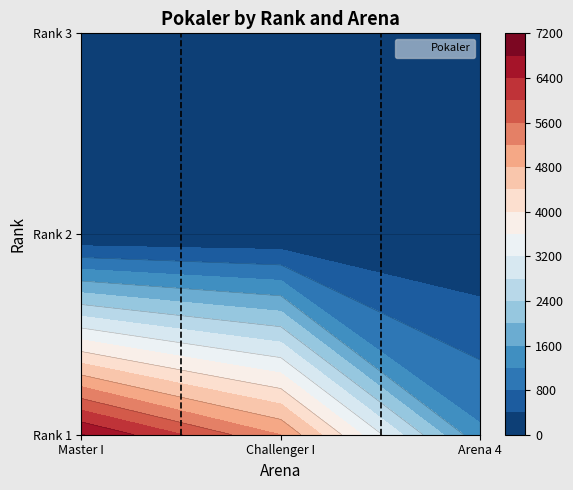

Rank the series by their average value, from lowest to highest.

Arena 4, Challenger I, Master I